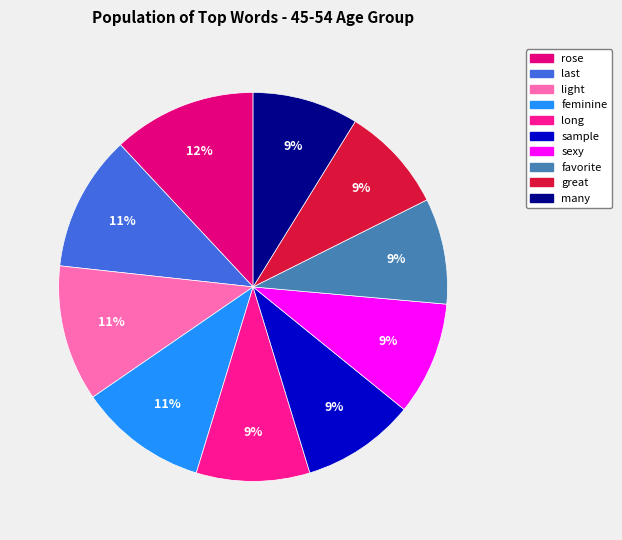

Combined, what portion of the pie is feminine and sample?

20.1%